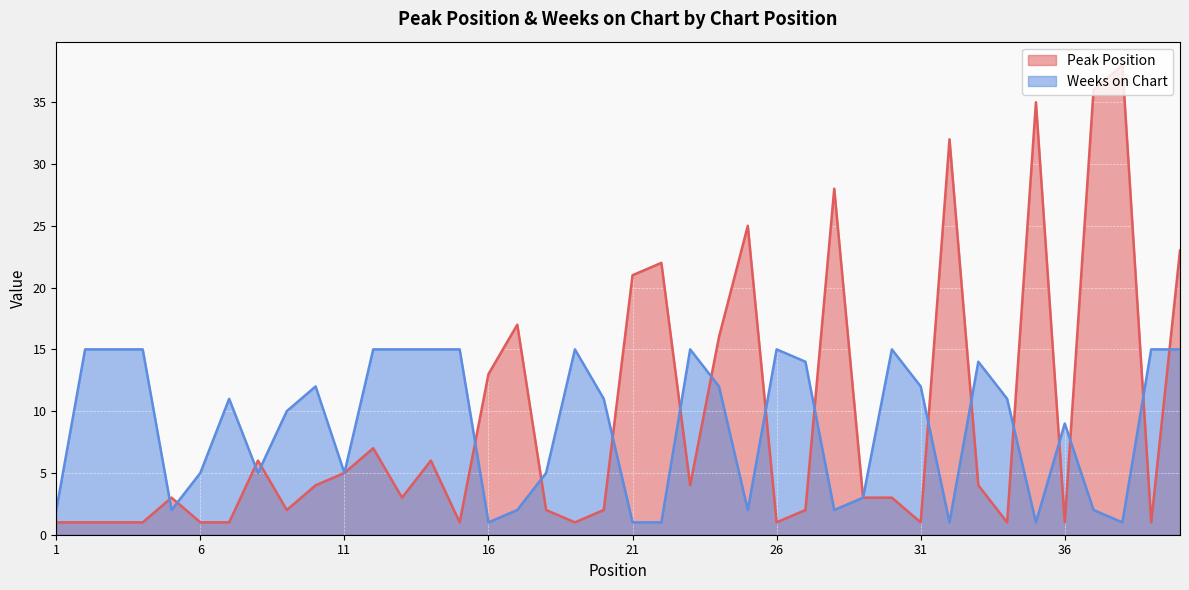

What is the sum of all Weeks on Chart values?

352